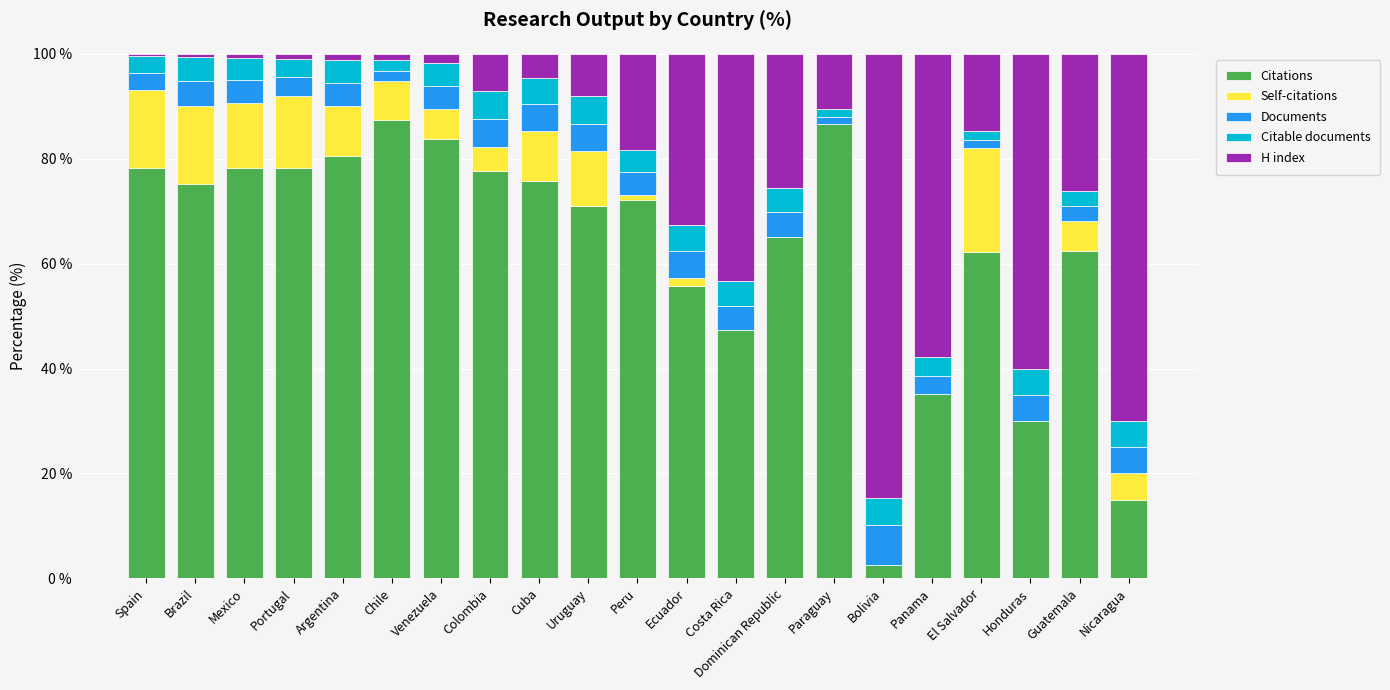

Is it true that Citations equals 80.4 at Argentina?

True